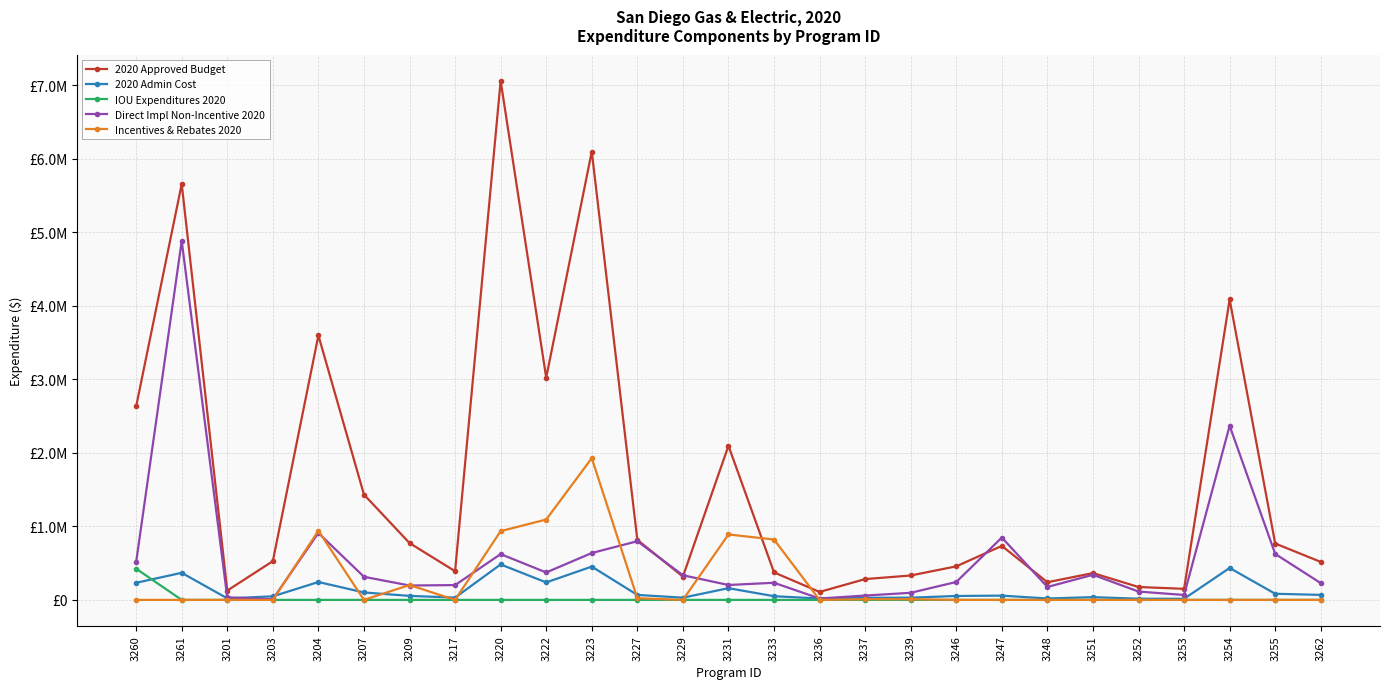

At which label does 2020 Approved Budget reach its minimum?

3236